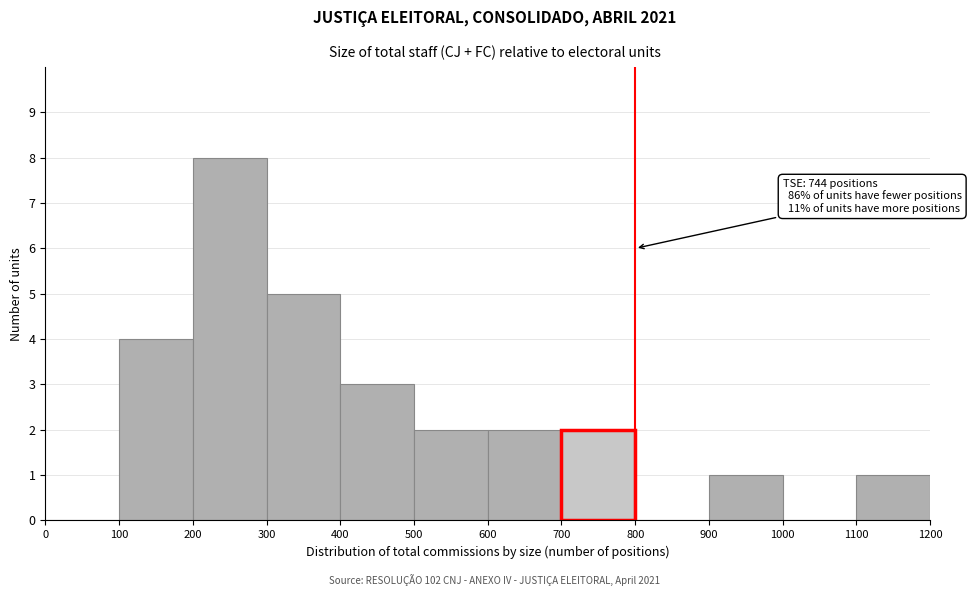

Reading right to left, list all the values displayed in this chart.

1100=1	1000=0	900=1	800=0	700=2	600=2	500=2	400=3	300=5	200=8	100=4	0=0